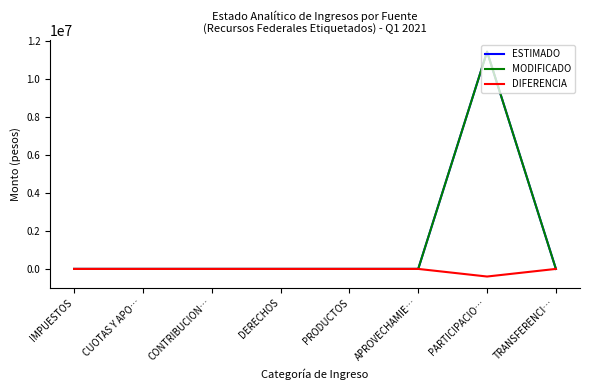

Is this an area chart (filled region under the line)?

No